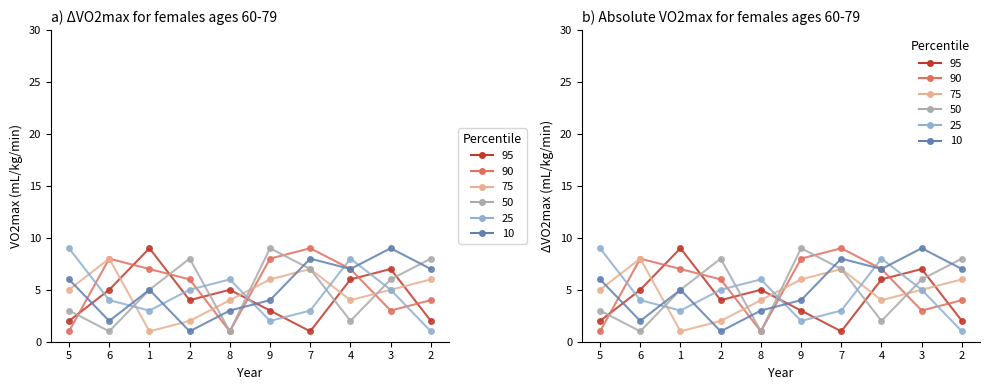

What is the approximate value of col_6 at 7?

1